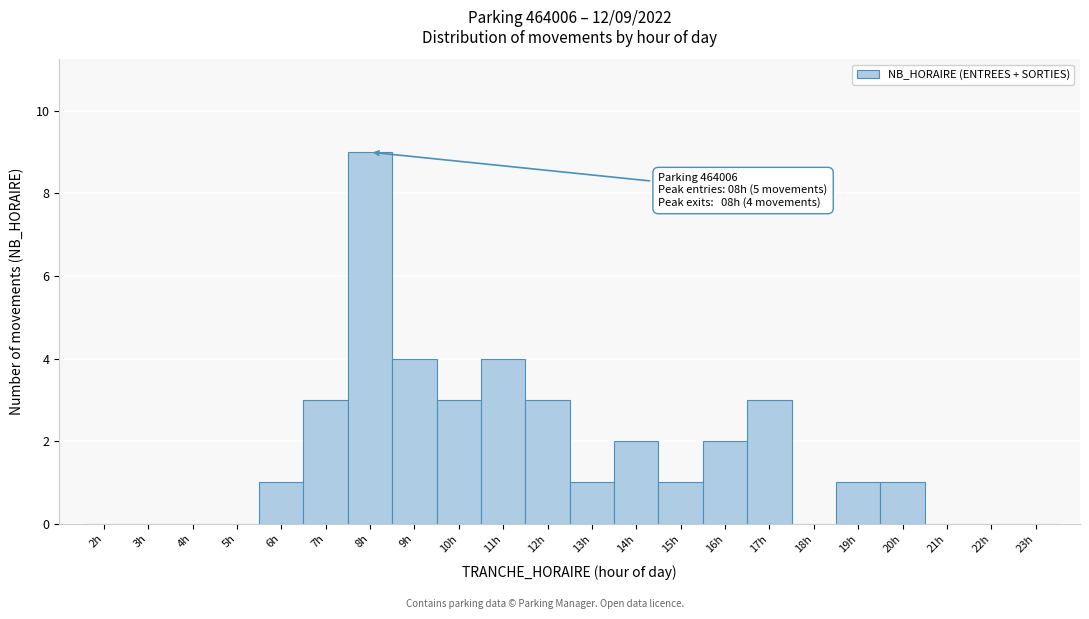

Which range on the x-axis has the tallest bar?

7.5 to 8.5